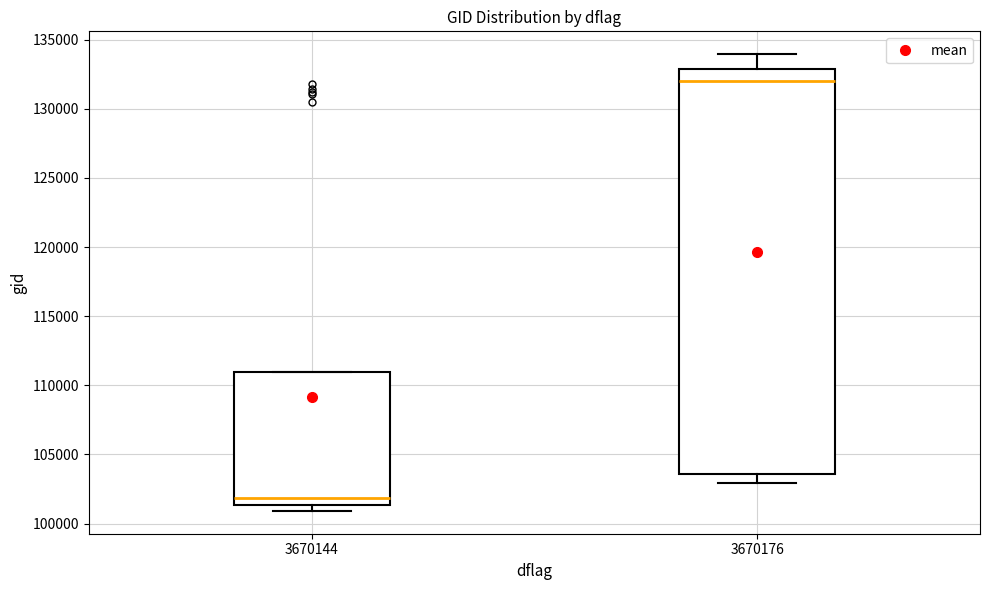

Where does the upper whisker of the box at x = 3670176 end on the y-axis? The values are not printed on the chart, so give them approximately, as read against the axis.

134000